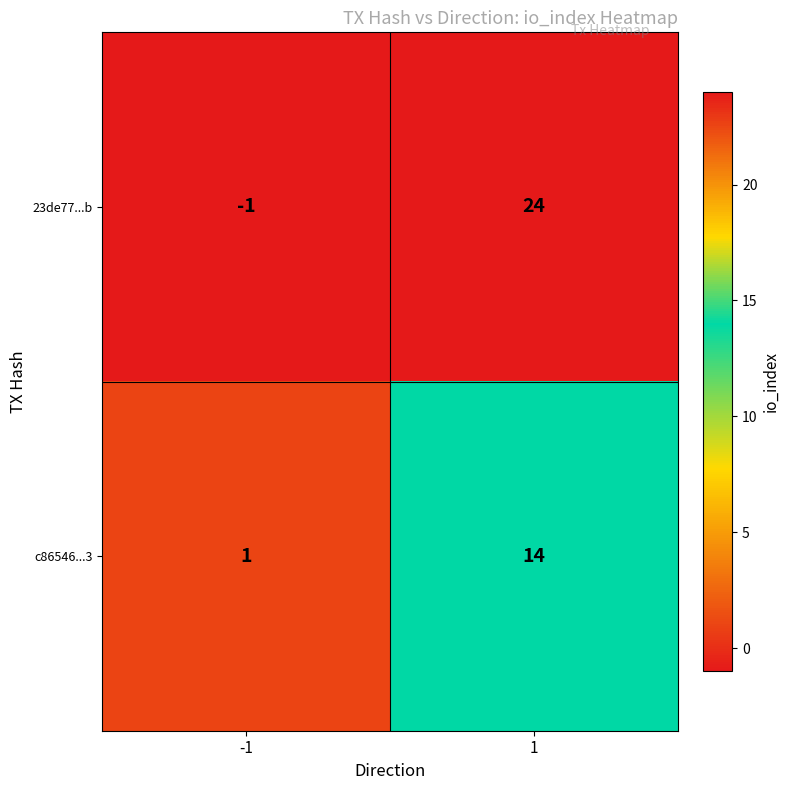

The value of c86546...3 at 1 is 21. True or false?

False